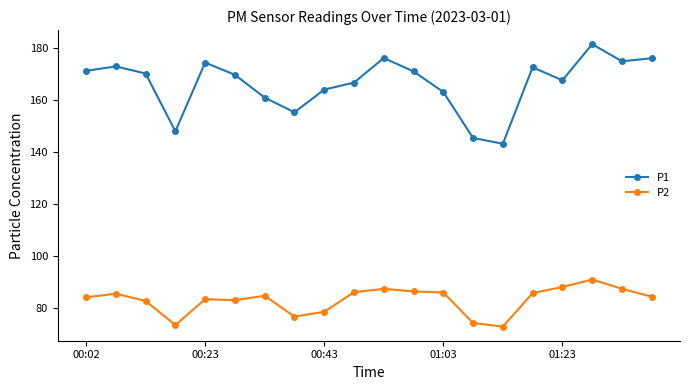

Which series has the largest total across all categories?

P1